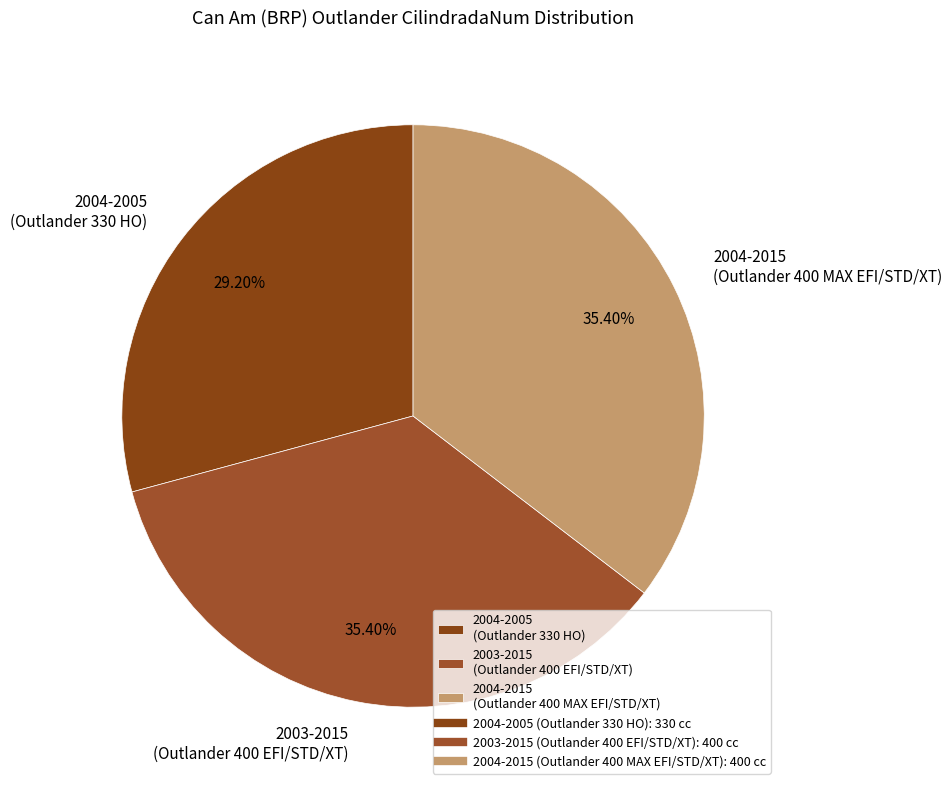

Between 2004-2005 and 2004-2015, which is larger?

2004-2015